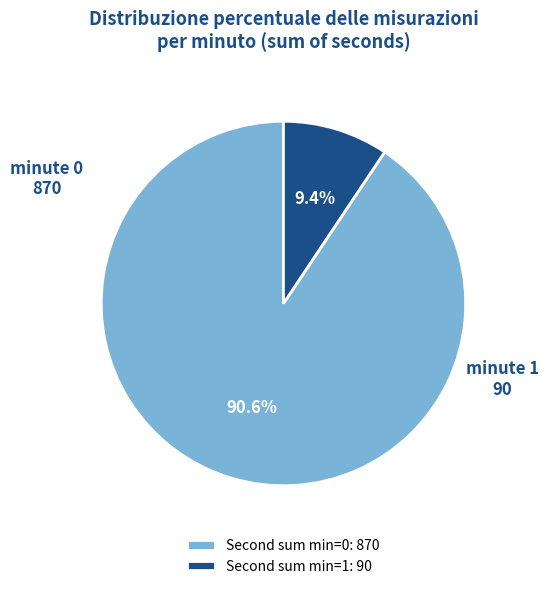

Count the number of slices in the pie.

2